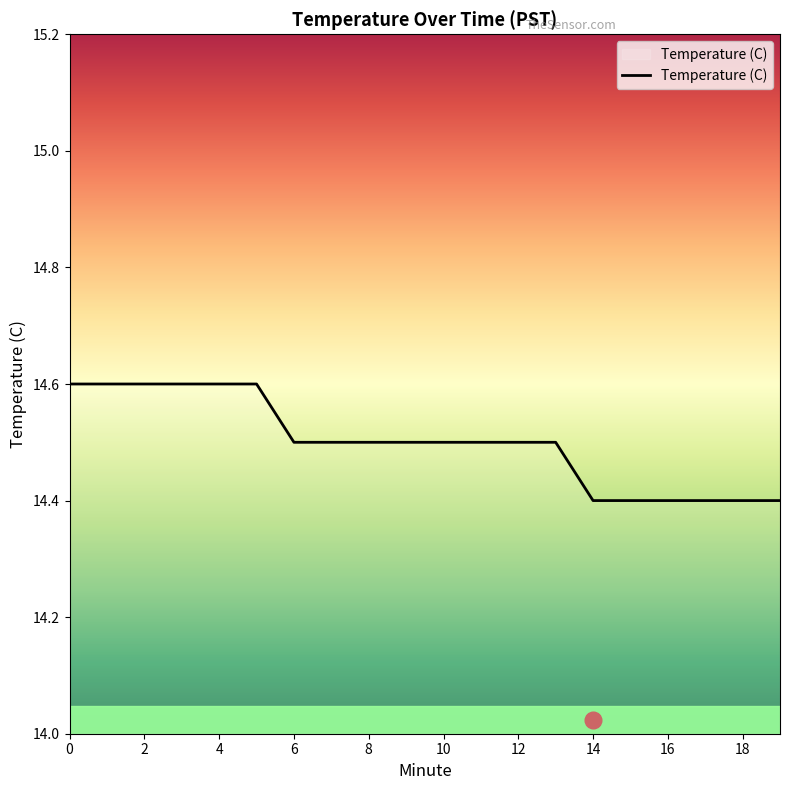

What is the minimum value shown in the chart?

14.4